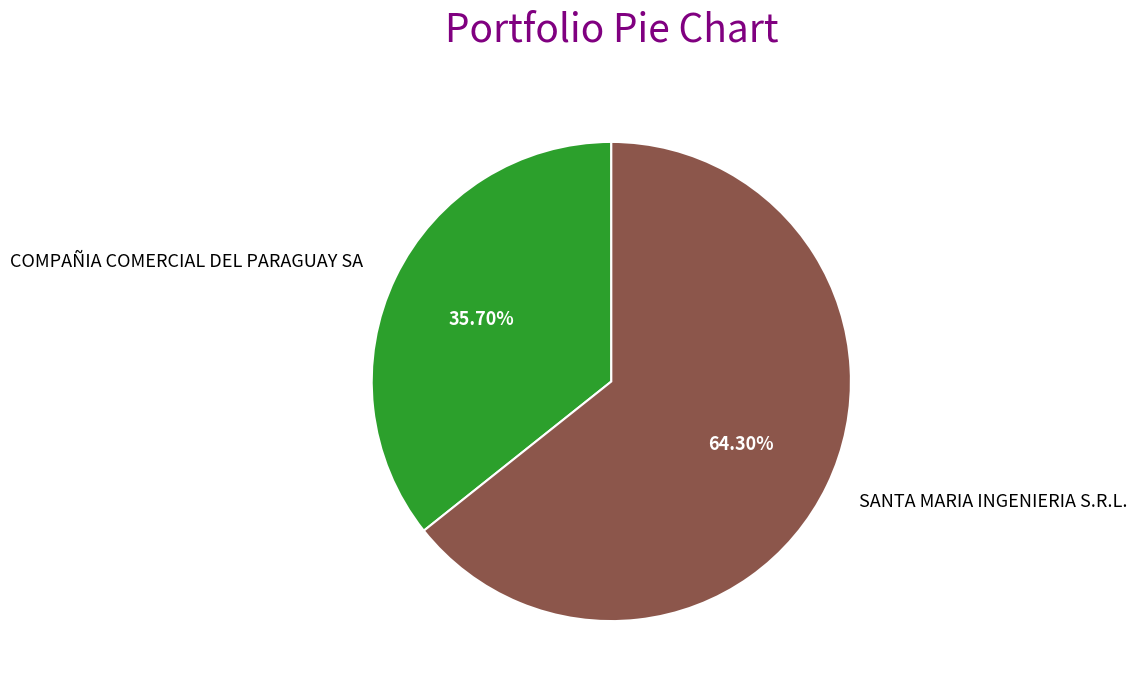

Is it true that SANTA MARIA INGENIERIA S.R.L. is 64% of the pie?

True